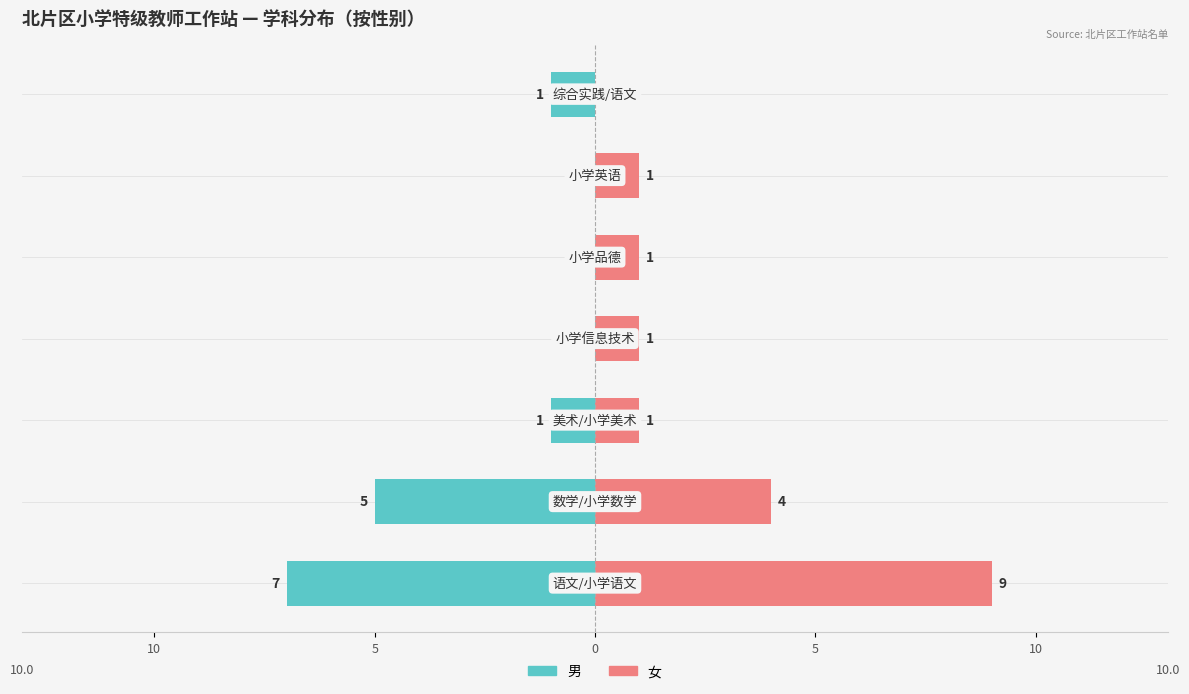

How many distinct data groups are displayed?

2